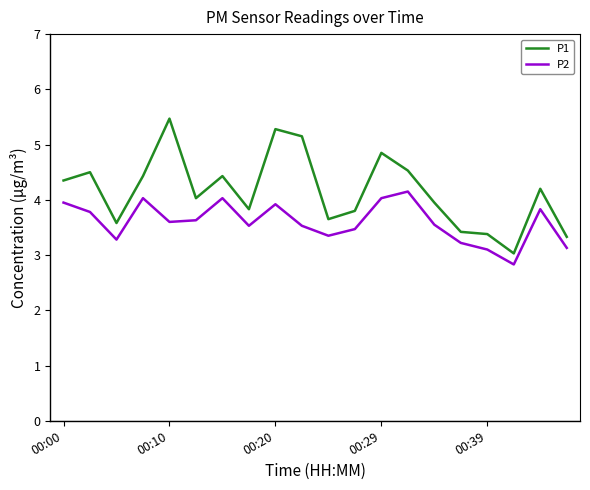

How many values in the P2 series are below 3?

1